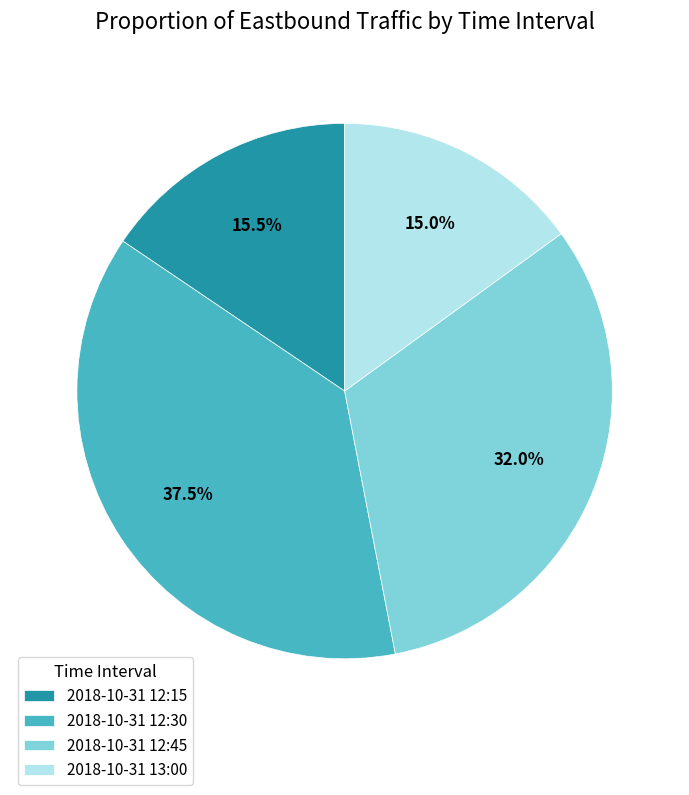

What is the largest slice in the pie chart?

2018-10-31 12:30